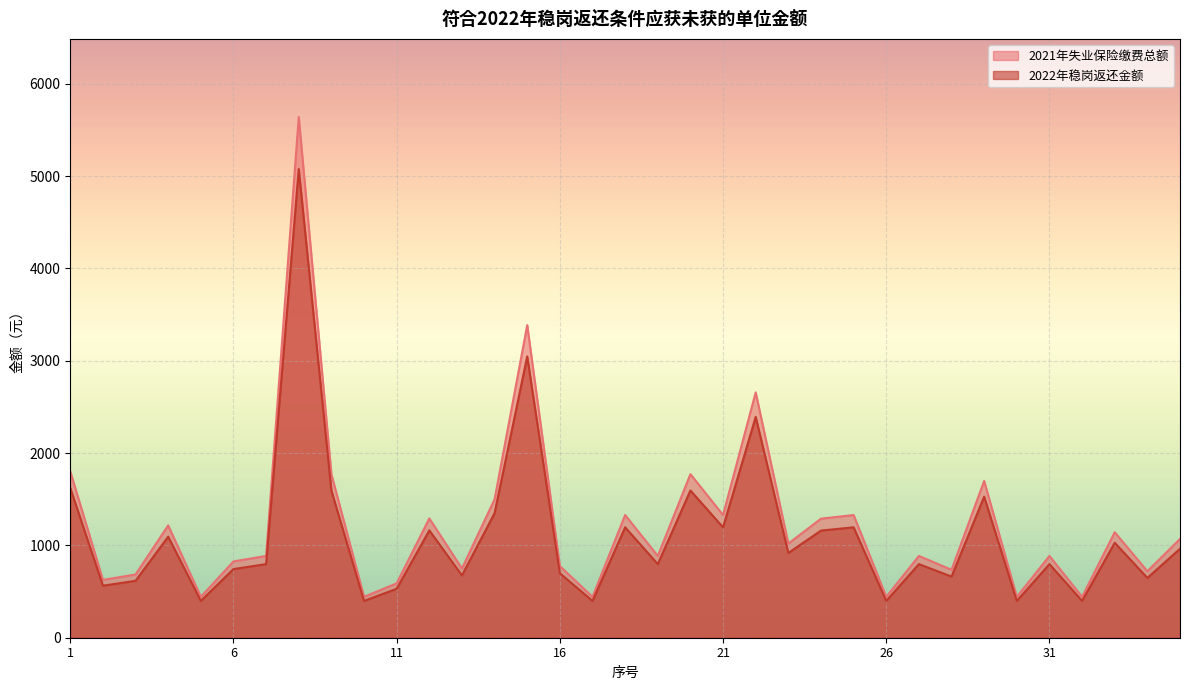

True or false: 2021年失业保险缴费总额 and 2022年稳岗返还金额 cross at least once.

False